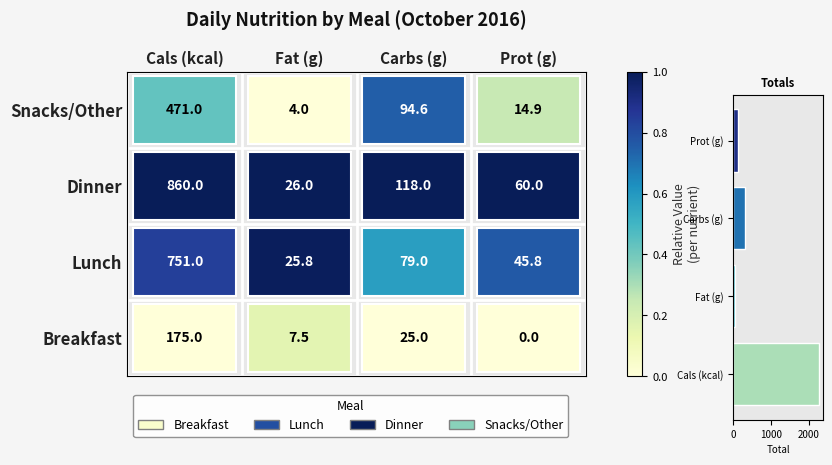

Which category has the lowest value across all series?

Fat (g)